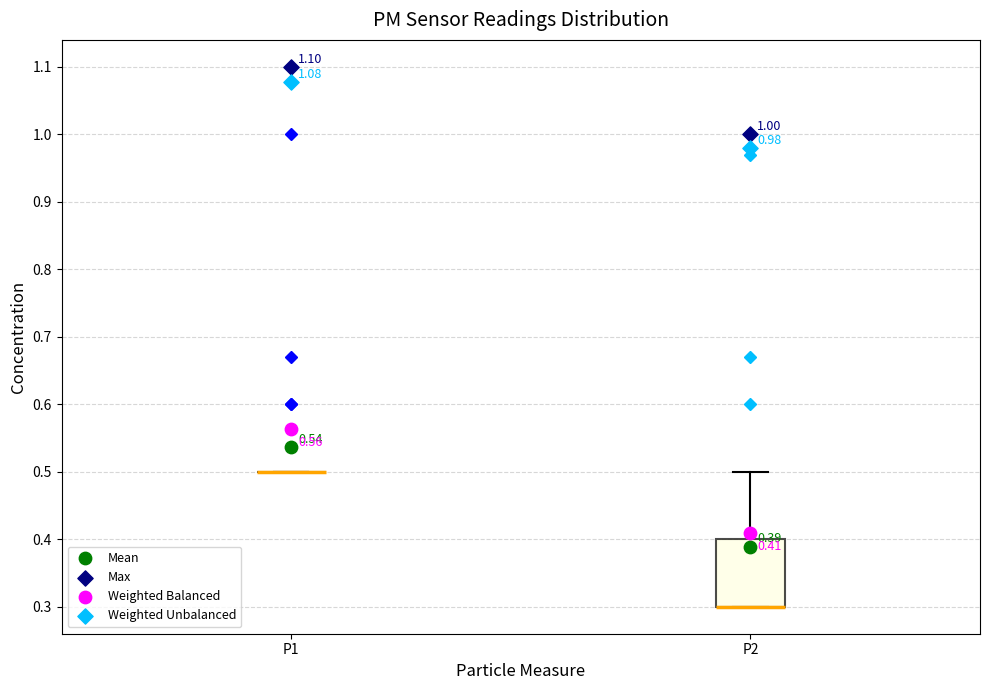

Comparing the boxes themselves (not the whiskers), which one is the tallest?

P2